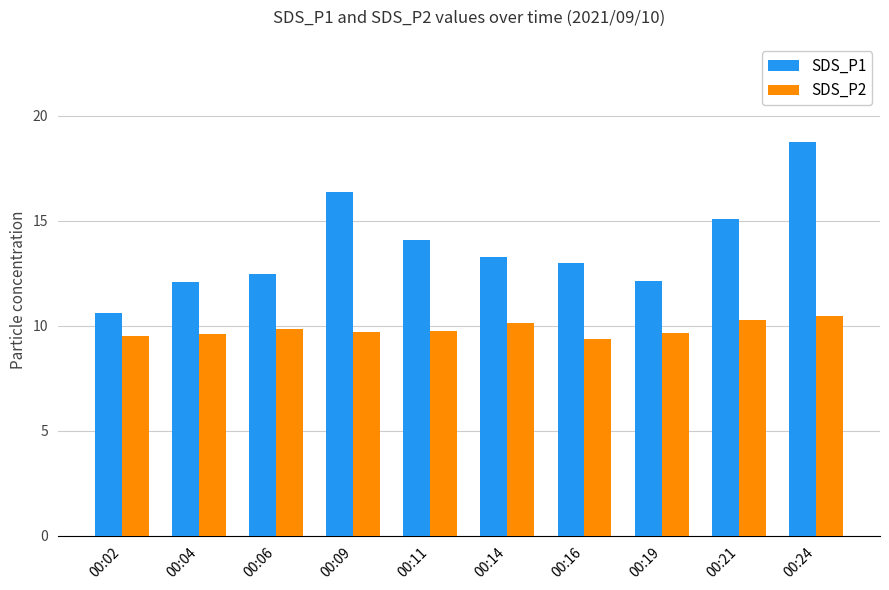

Which series has the widest spread of values?

SDS_P1